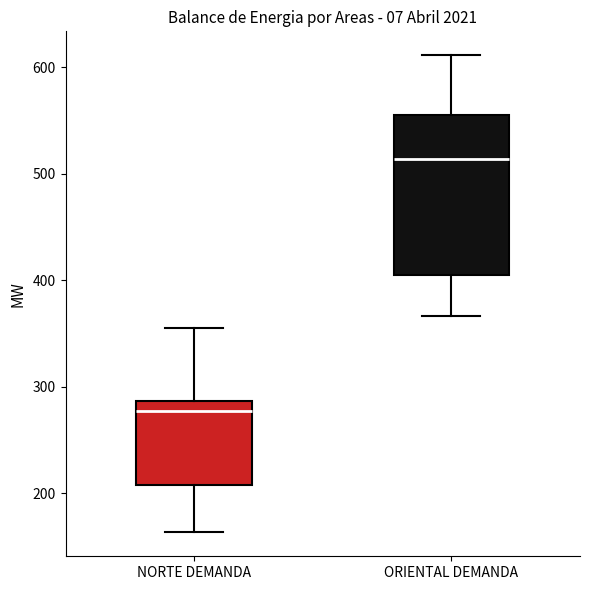

Reading left to right, read every box against the y-axis: the position of its median line, the range the box covers, and the ends of its whiskers. The values are not printed on the chart, so give them approximately, as read against the axis.

NORTE DEMANDA: median 280, box 210 to 290, whiskers 160 to 360
ORIENTAL DEMANDA: median 510, box 400 to 550, whiskers 370 to 610